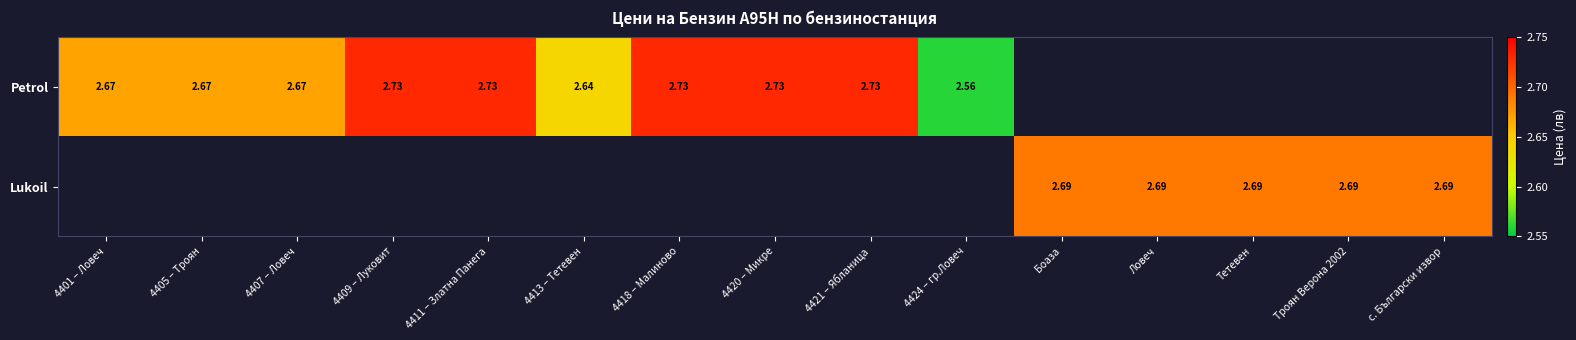

Is the value of Lukoil at с. Български извор greater than the value of Petrol at 4420 – Микре?

No